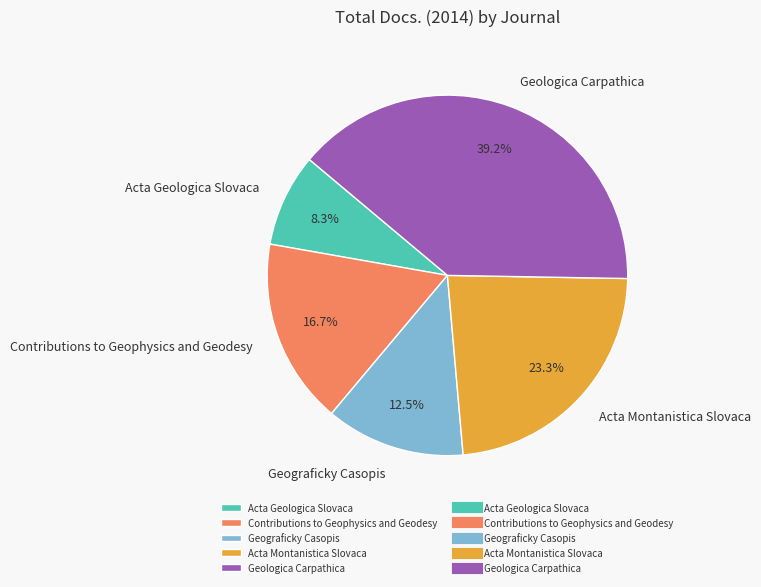

True or false: Acta Montanistica Slovaca accounts for 23% of the total.

True